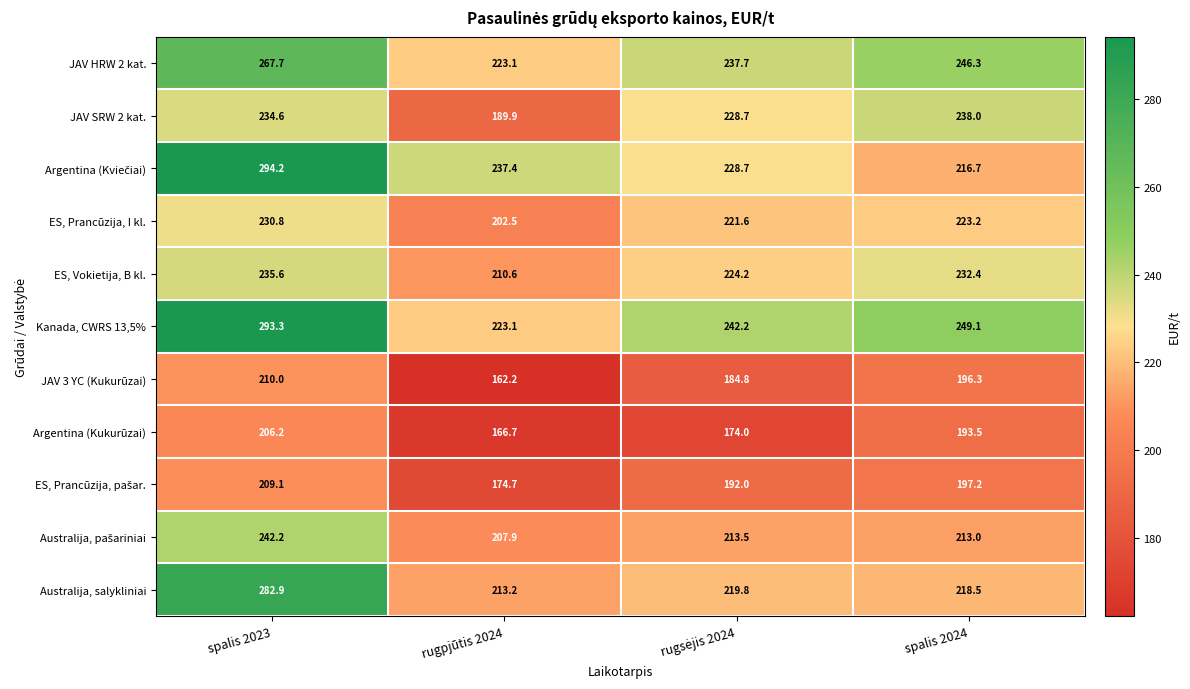

What is the total value across all series at spalis 2024?

2424.2